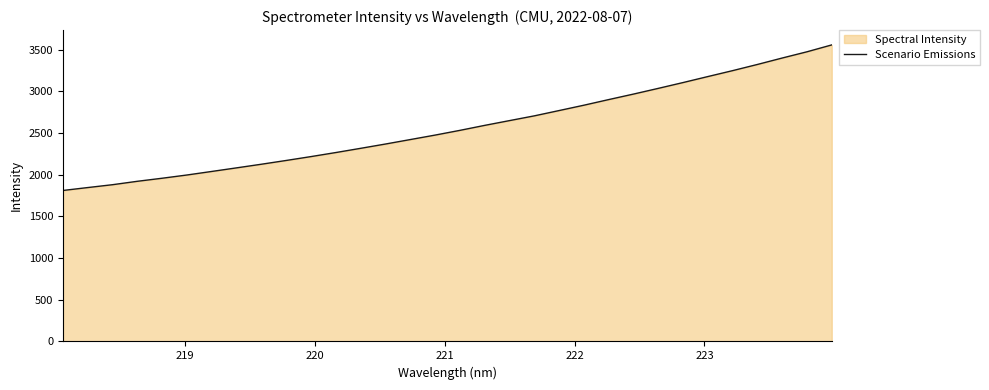

Does the chart display data point markers on the line(s)?

No